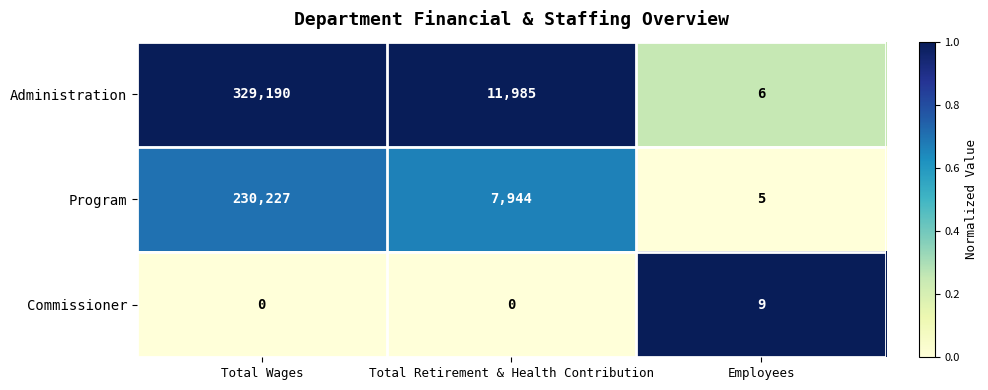

What is the total value across all series at Employees?

20